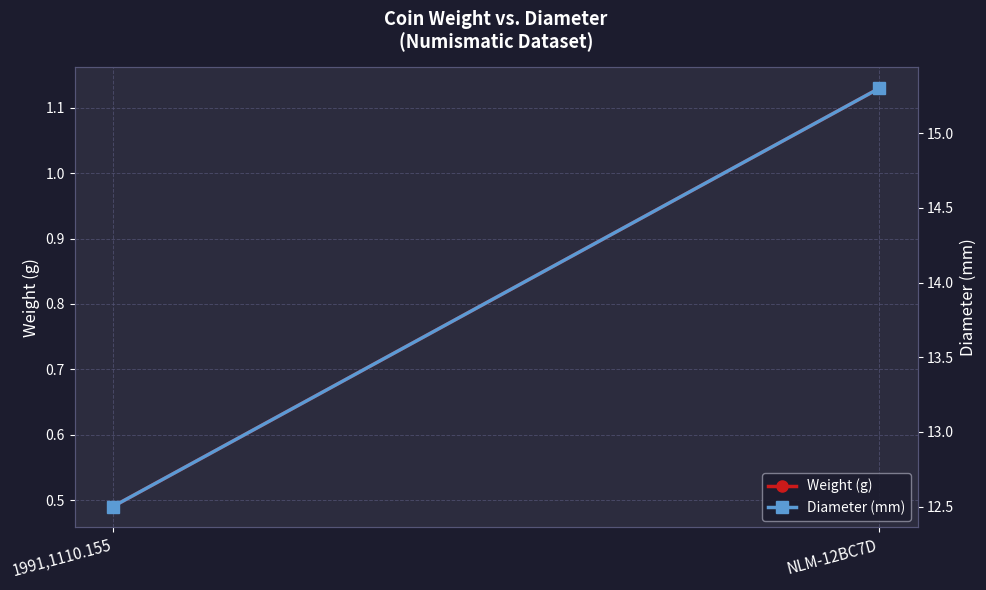

How many categories are shown in the chart?

2